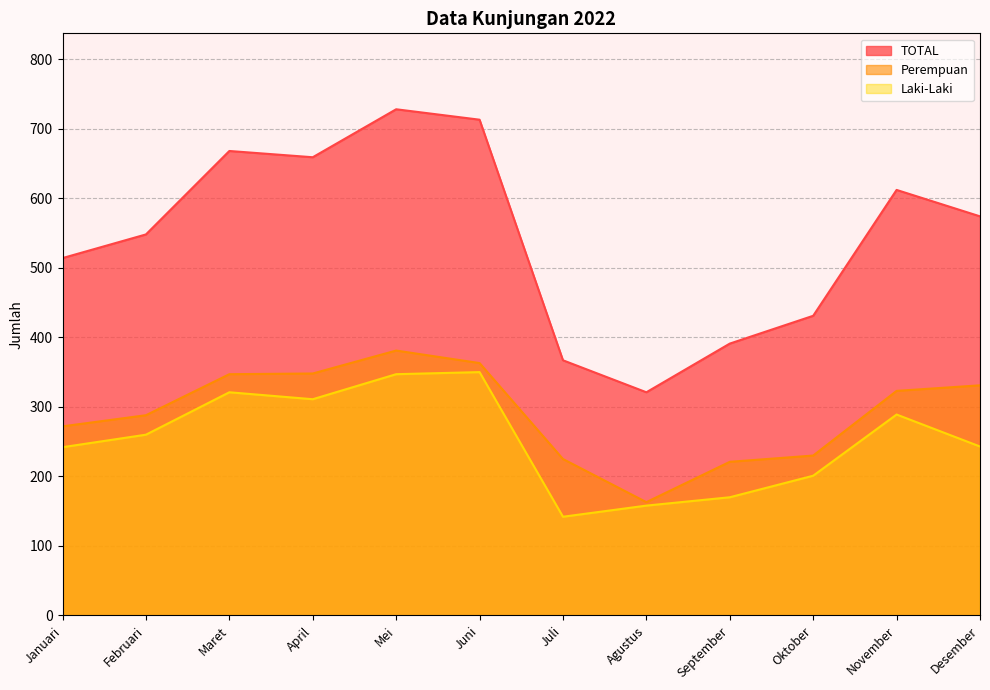

Reading left to right, list all the values displayed in this chart.

Laki-Laki: 242	260	321	311	347	350	142	158	170	201	289	243
Perempuan: 272	288	347	348	381	363	225	163	221	230	323	331
TOTAL: 514	548	668	659	728	713	367	321	391	431	612	574